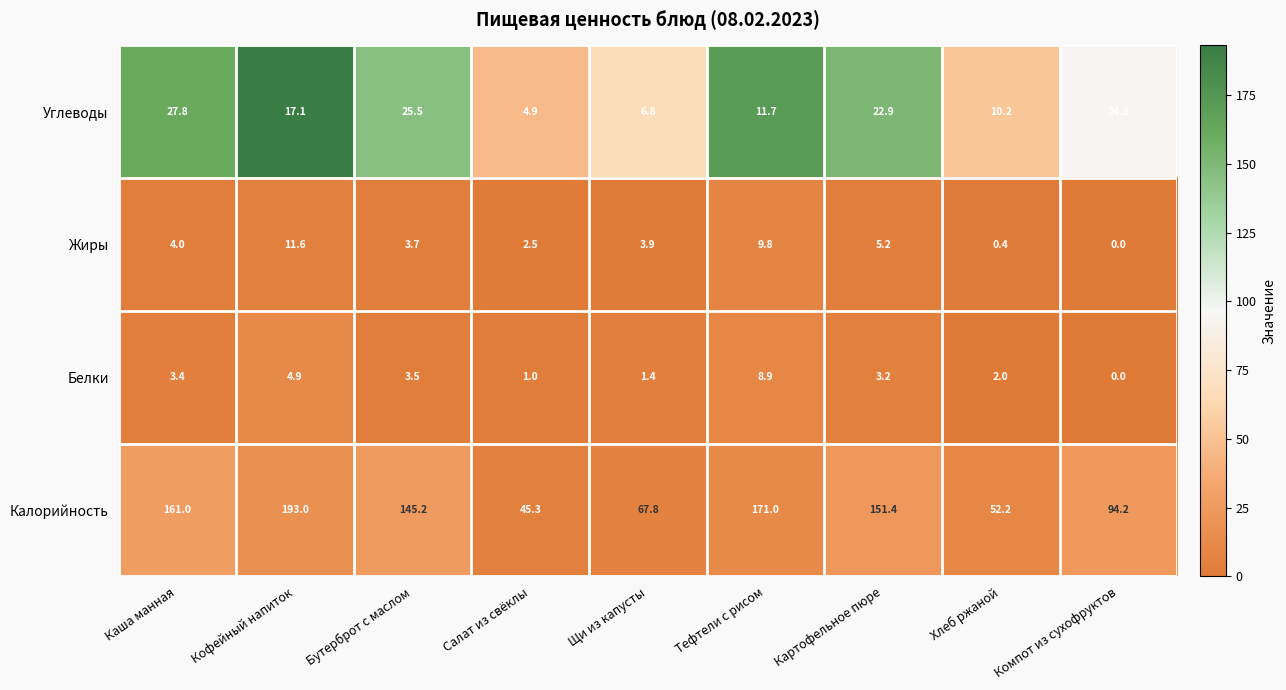

Rank the series by their maximum value, from highest to lowest.

Калорийность, Углеводы, Жиры, Белки